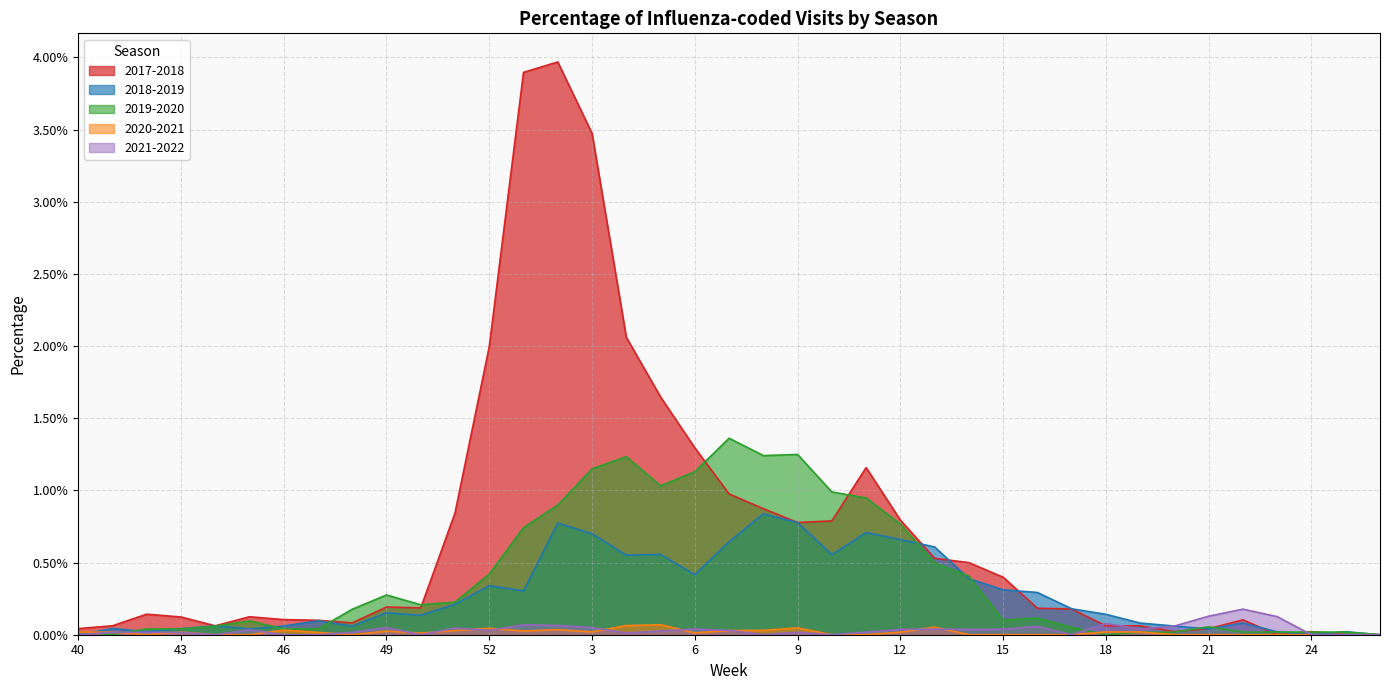

What is the label of the 24th point from the right?

3